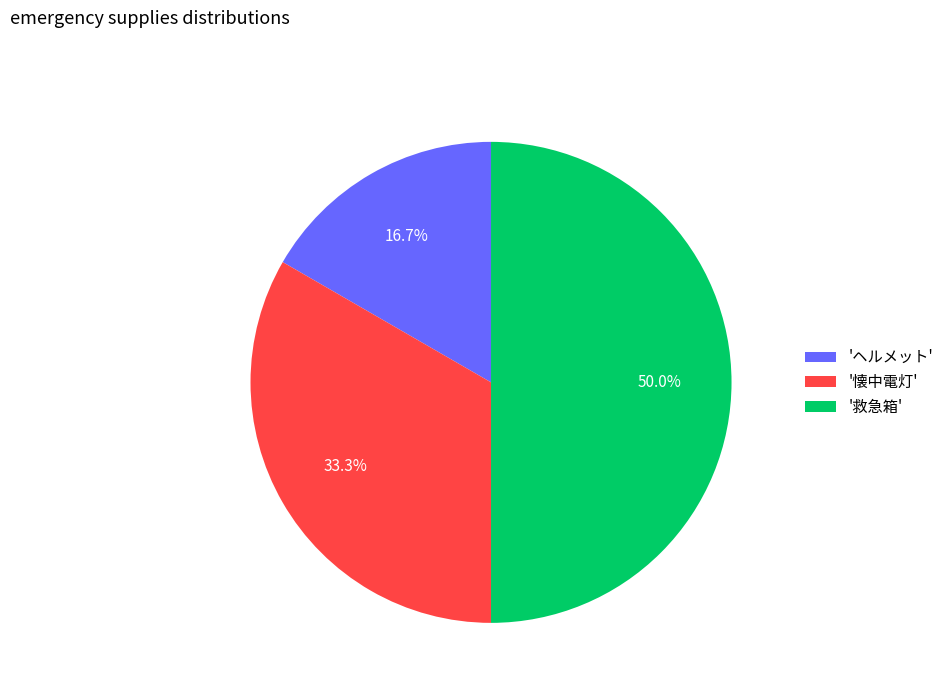

Does 'ヘルメット' account for over 50% of the chart?

No